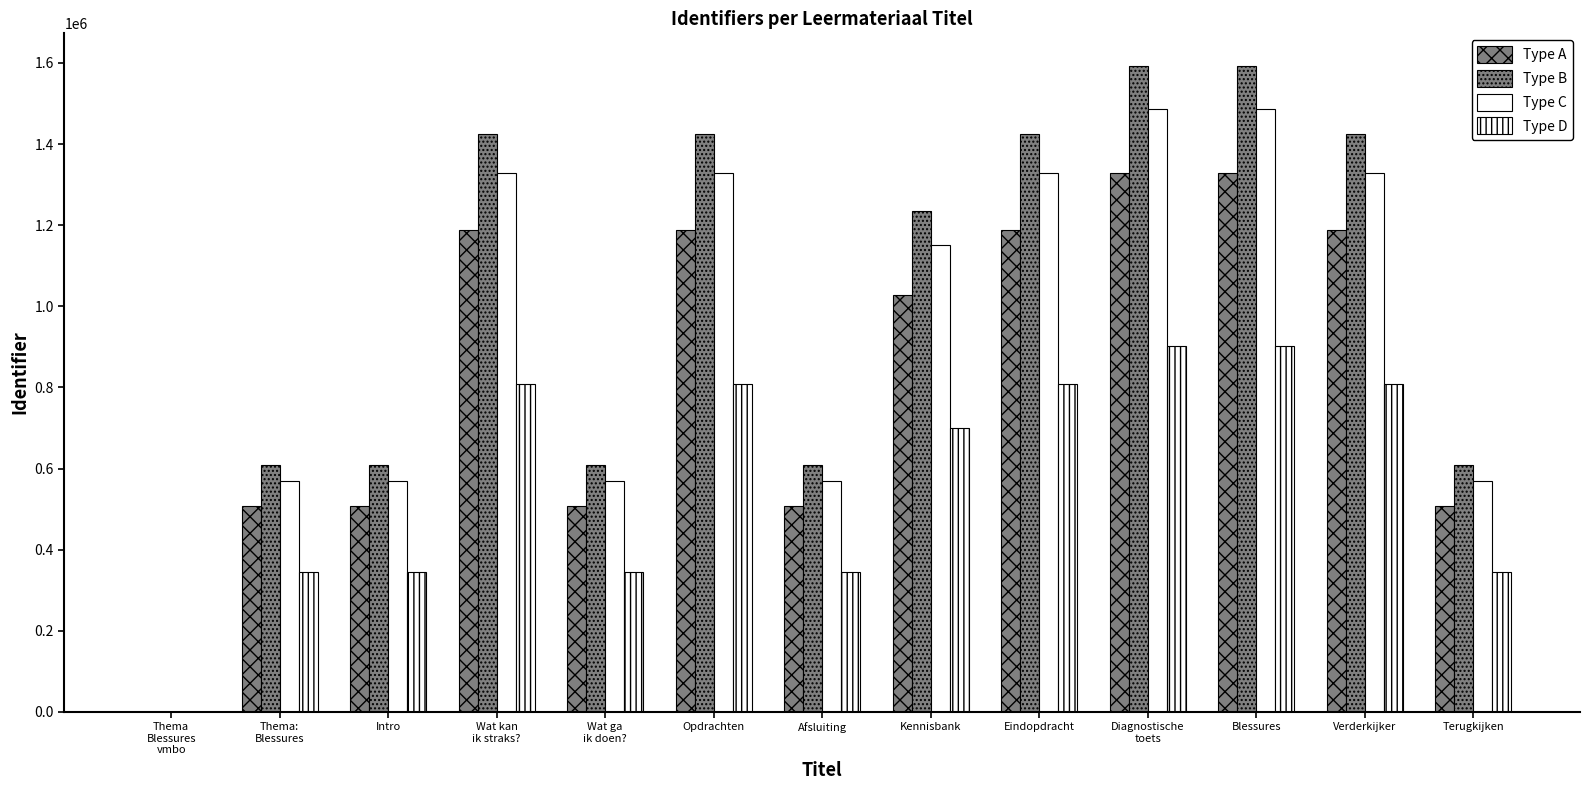

Which has a higher value, Wat kan
ik straks? or Afsluiting?

Wat kan
ik straks?